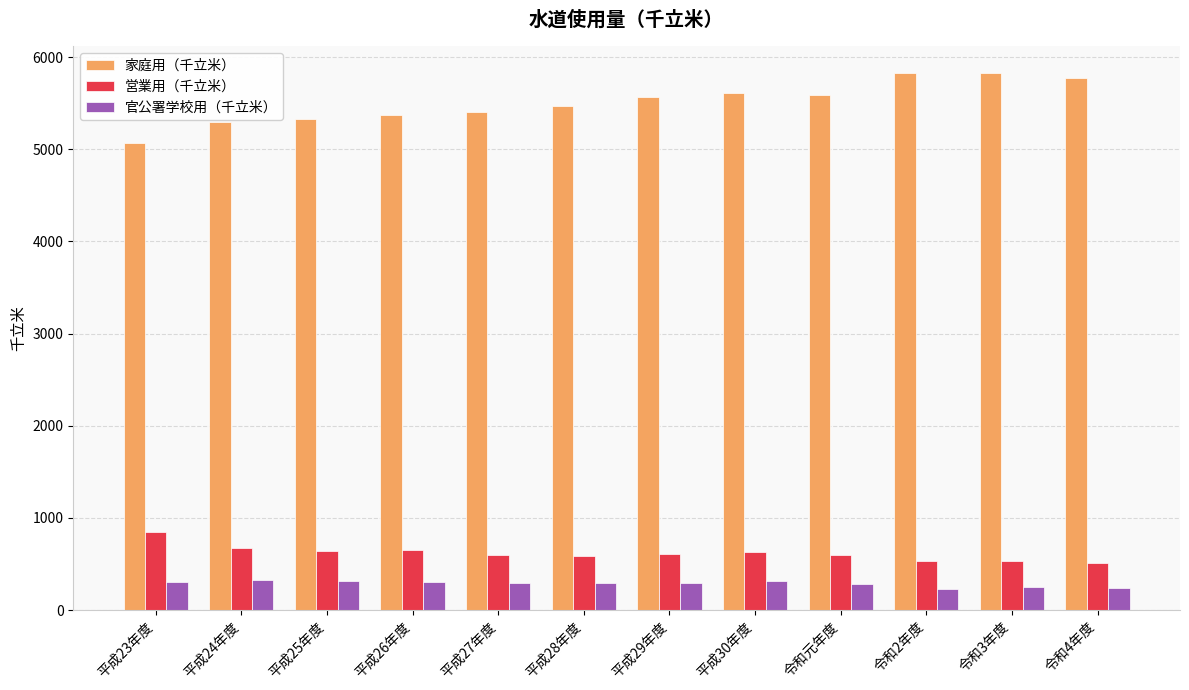

What is the highest value of the 官公署学校用（千立米） series?

328